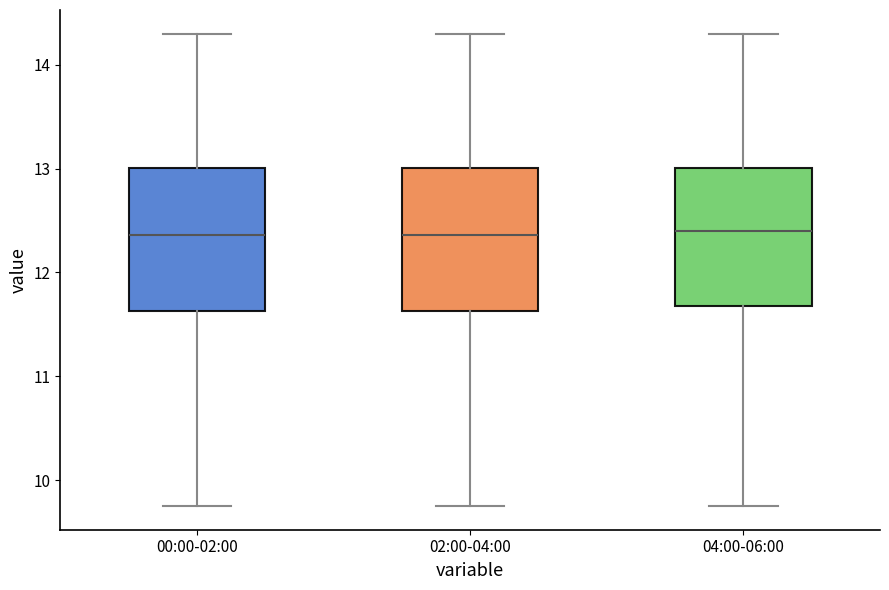

Reading left to right, transcribe this box plot: for each box, give where its median line is, the range the box spans, and where its two whiskers end, as read against the y-axis. The values are not printed on the chart, so give them approximately, as read against the axis.

00:00-02:00: median 12.4, box 11.6 to 13.0, whiskers 9.8 to 14.3
02:00-04:00: median 12.4, box 11.6 to 13.0, whiskers 9.8 to 14.3
04:00-06:00: median 12.4, box 11.7 to 13.0, whiskers 9.8 to 14.3